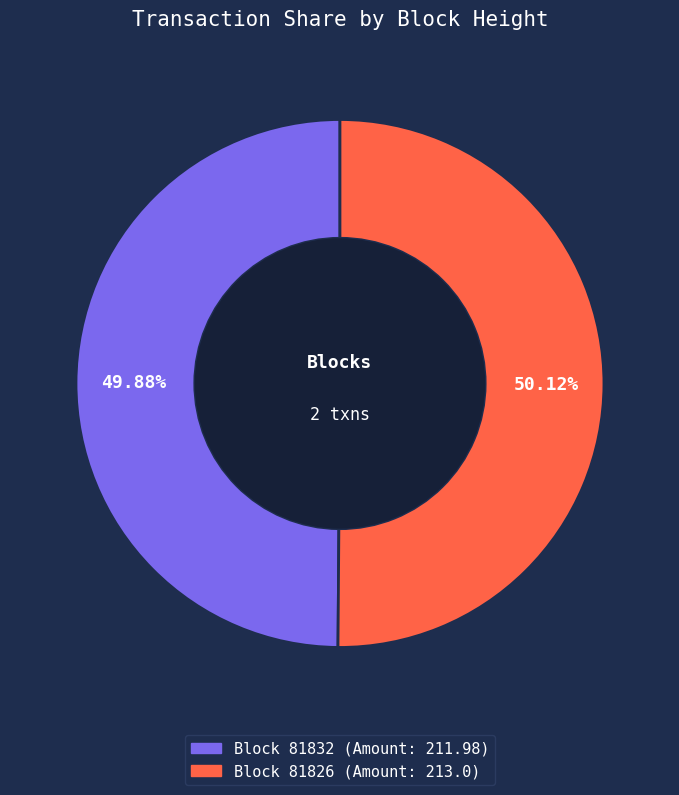

Does any single category account for the majority?

Yes